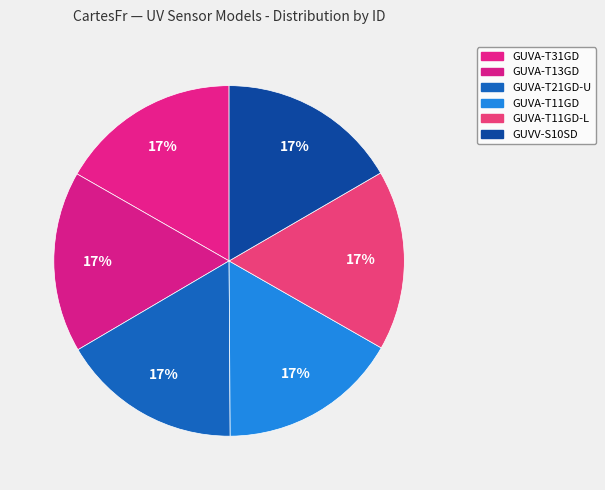

To the nearest percent, what is the combined percentage of GUVA-T31GD and GUVA-T21GD-U?

33%